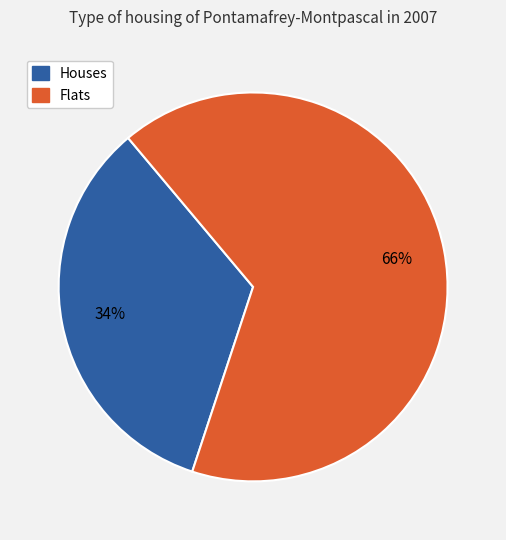

Count the number of slices in the pie.

2